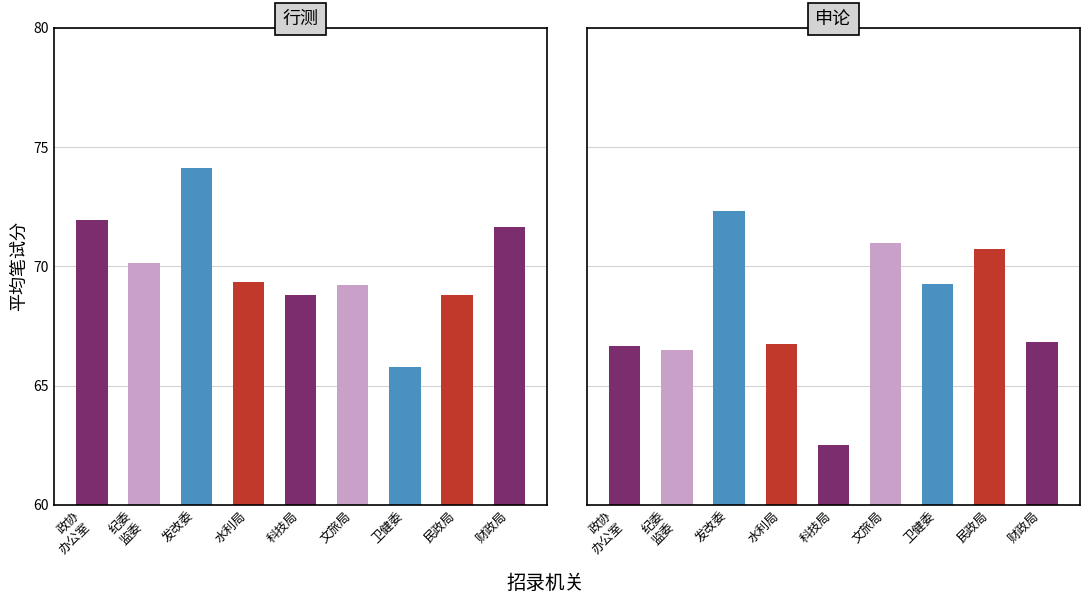

What is the total value across all series at 文旅局?

140.2